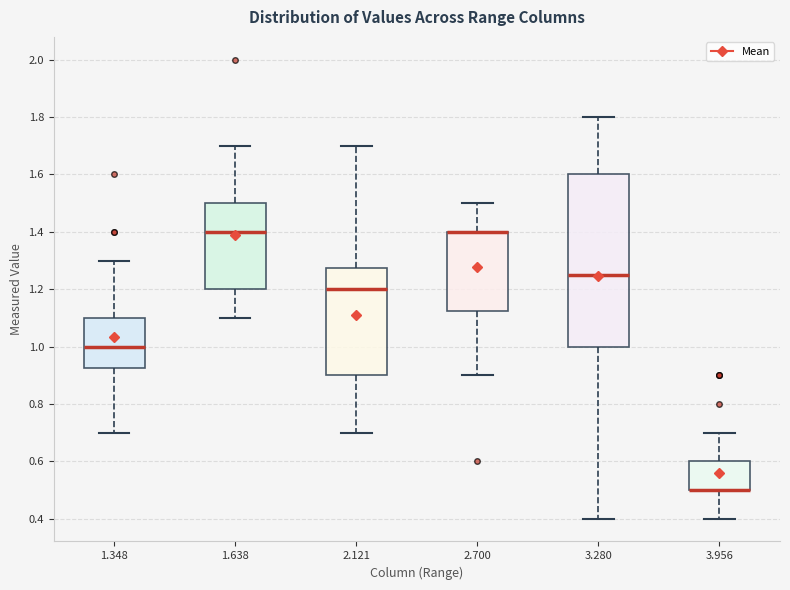

Comparing the boxes themselves (not the whiskers), which one is the tallest?

3.280